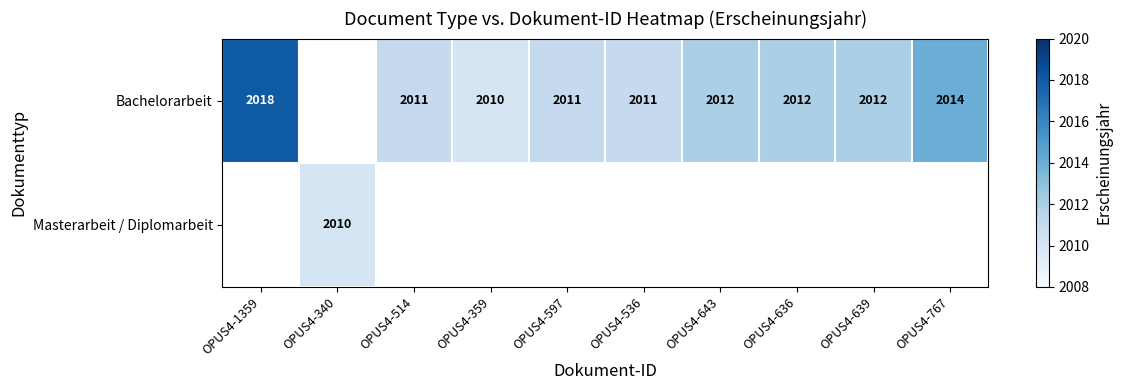

The value of Bachelorarbeit at OPUS4-514 is 2892. True or false?

False